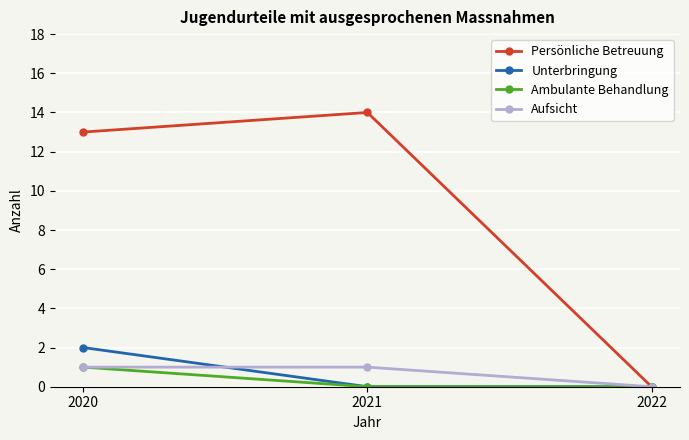

Reading left to right, what are all the values shown in this chart?

Persönliche Betreuung: 13	14	0
Unterbringung: 2	0	0
Ambulante Behandlung: 1	0	0
Aufsicht: 1	1	0